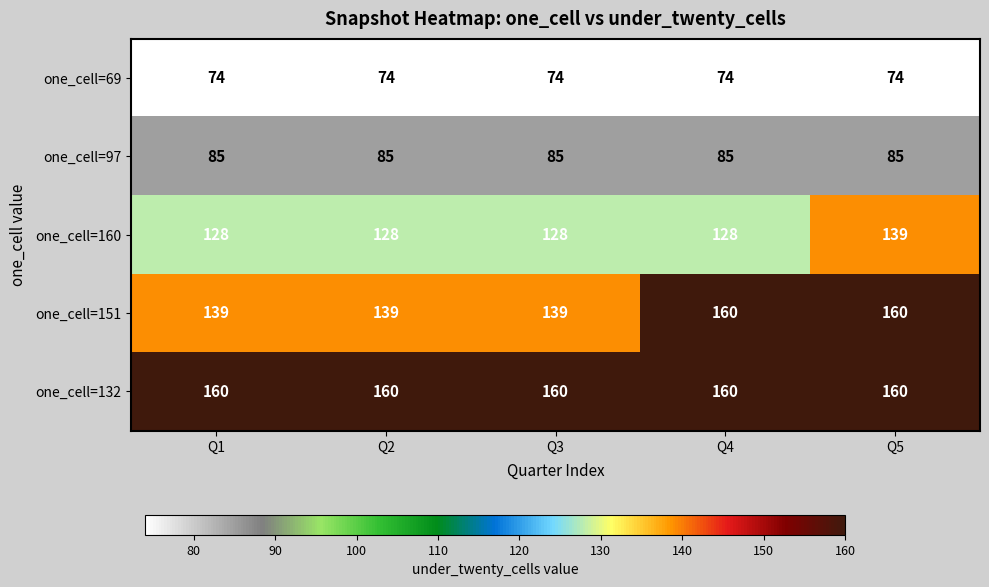

Which series has the widest spread of values?

one_cell=151